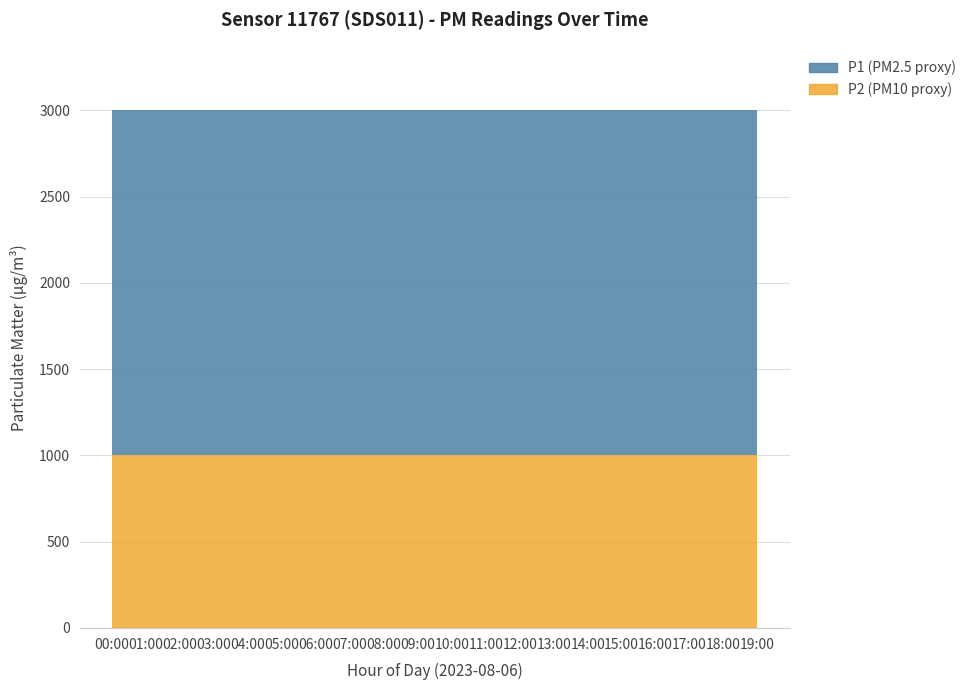

At how many categories does at least one series exceed 1027?

20